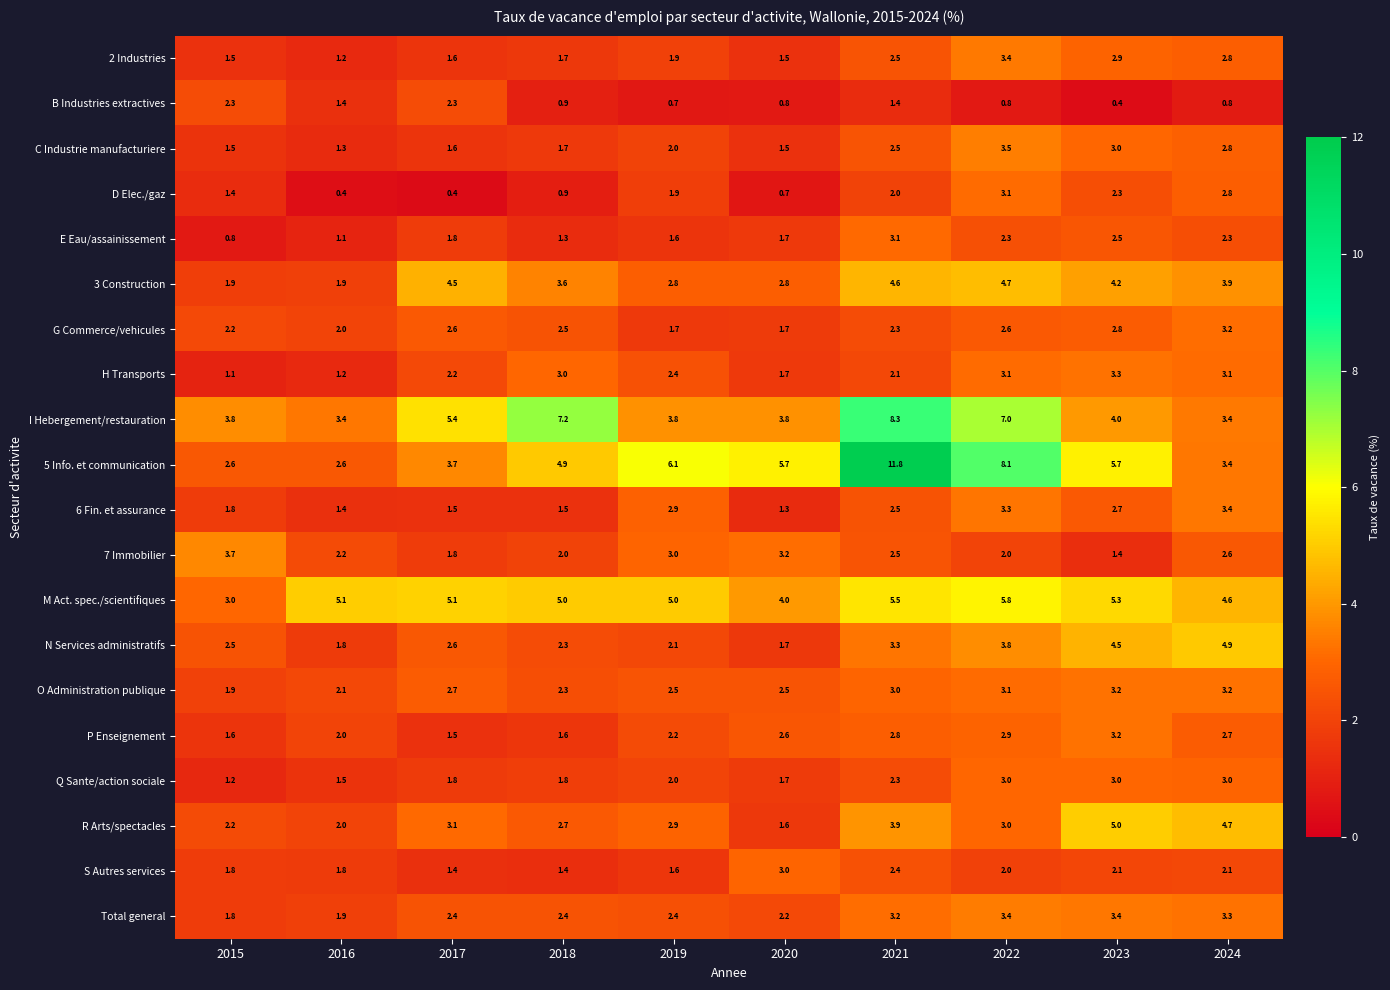

What is the lowest value of the D Elec./gaz series?

0.4